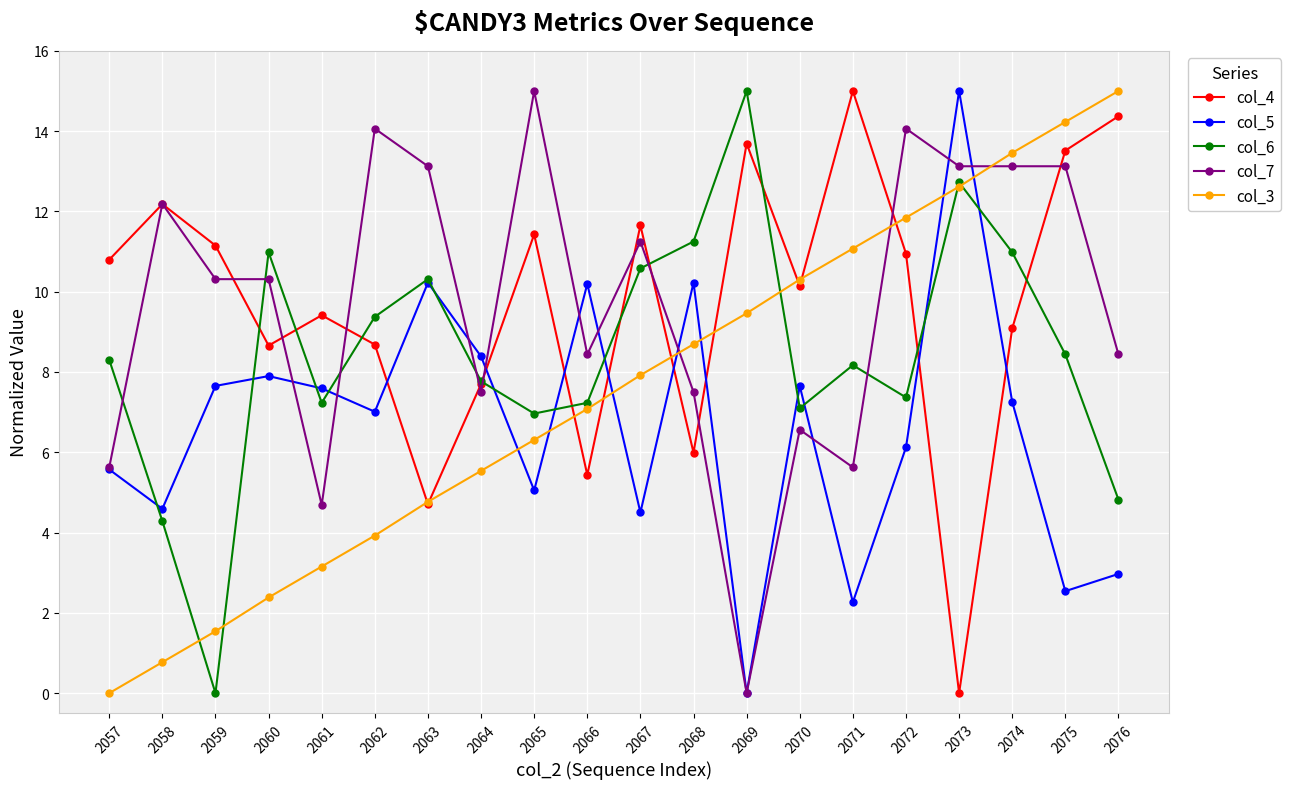

At how many categories does at least one series exceed 5?

20